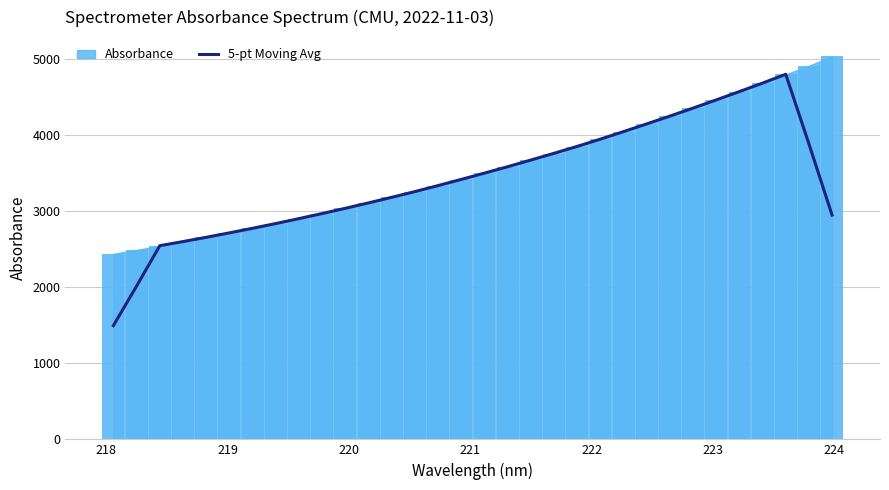

What is the minimum value for 5-pt Moving Avg?

1494.4